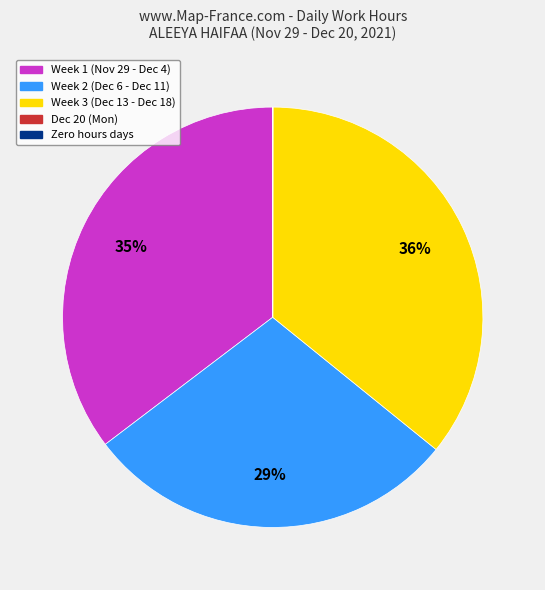

What percentage is the Week 2 (Dec 6 - Dec 11) slice, to the nearest percent?

29%